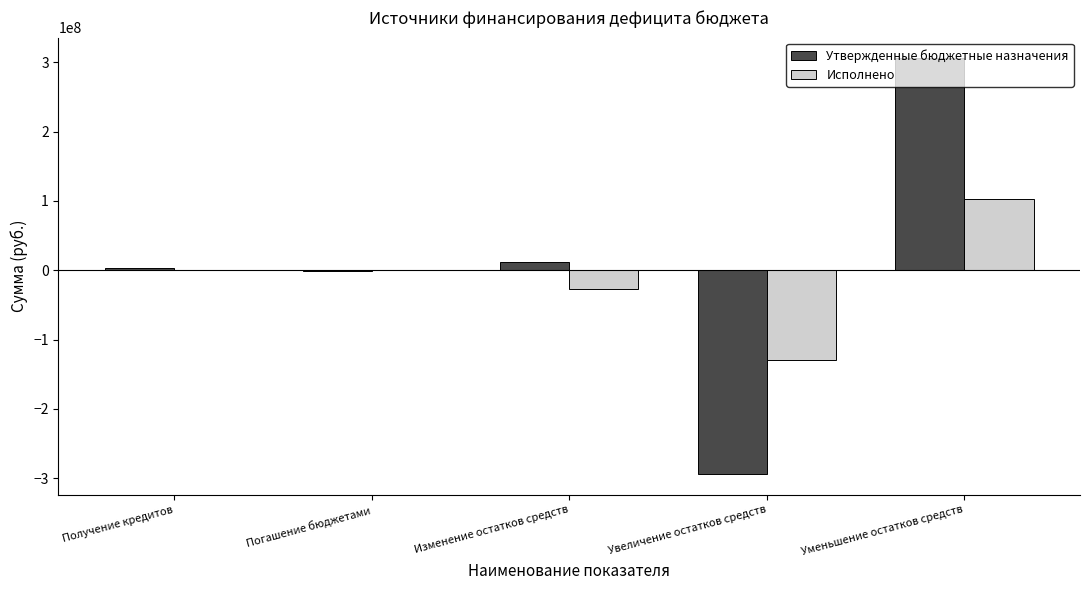

Reading right to left, list all the values displayed in this chart.

Утвержденные бюджетные назначения: 305389730.5	-293840540.4	11549190.2	-1285714.0	2988763.3
Исполнено: 102606163.2	-130021854.1	-27415690.9	0.0	0.0